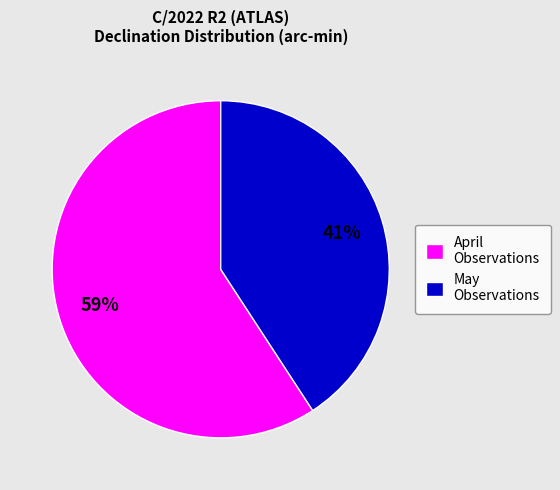

Is it true that May Observations is 35% of the pie?

False